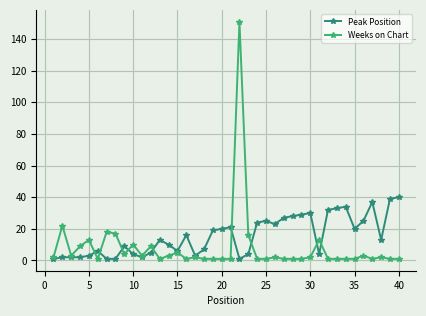

Which series has the largest range (max minus min)?

Weeks on Chart